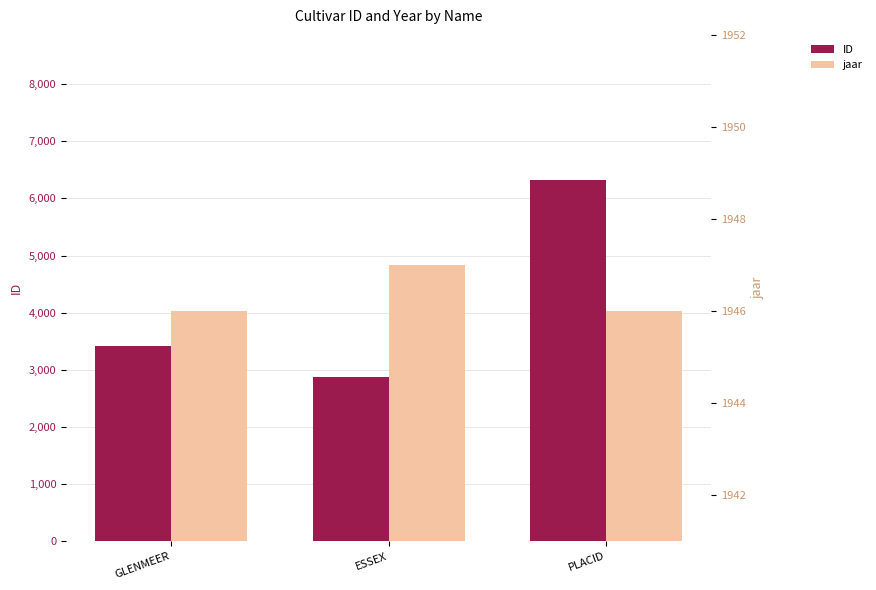

Reading right to left, list all the values displayed in this chart.

ID: 6329	2879	3423
jaar: 1946	1947	1946